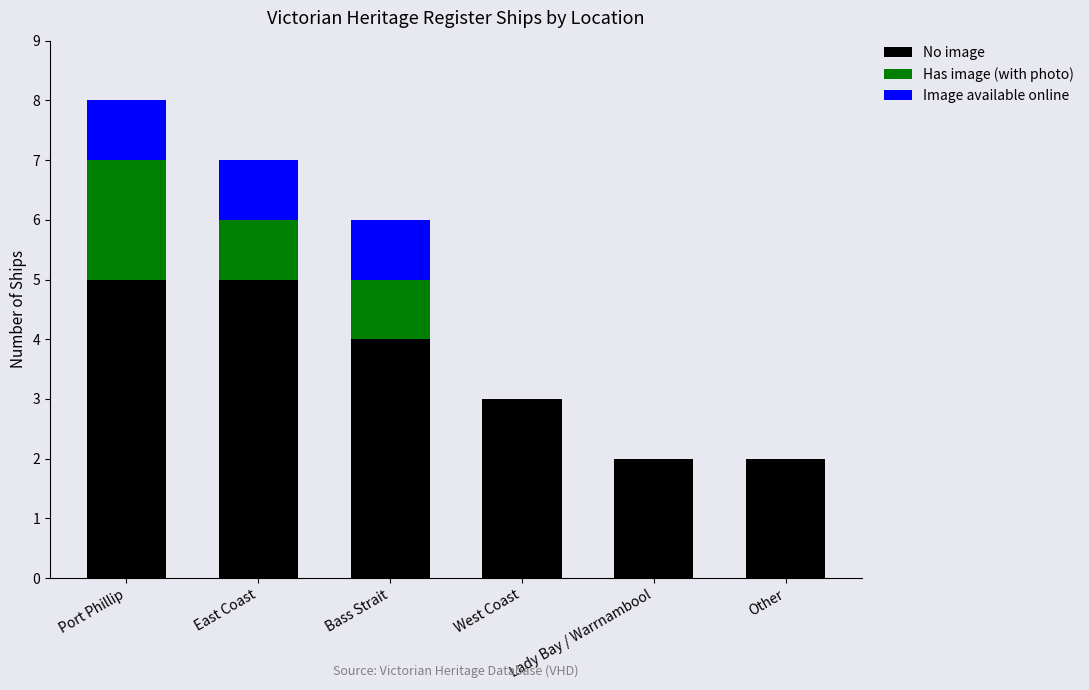

The No image series shows 2 at Other. True or false?

True